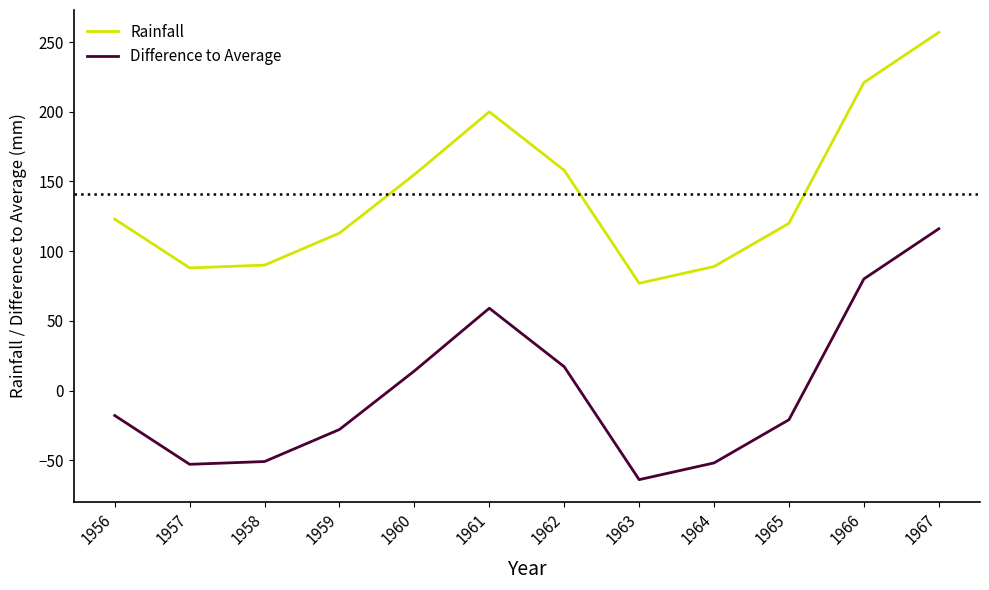

List the series in order of their peak value, lowest first.

Difference to Average, Rainfall